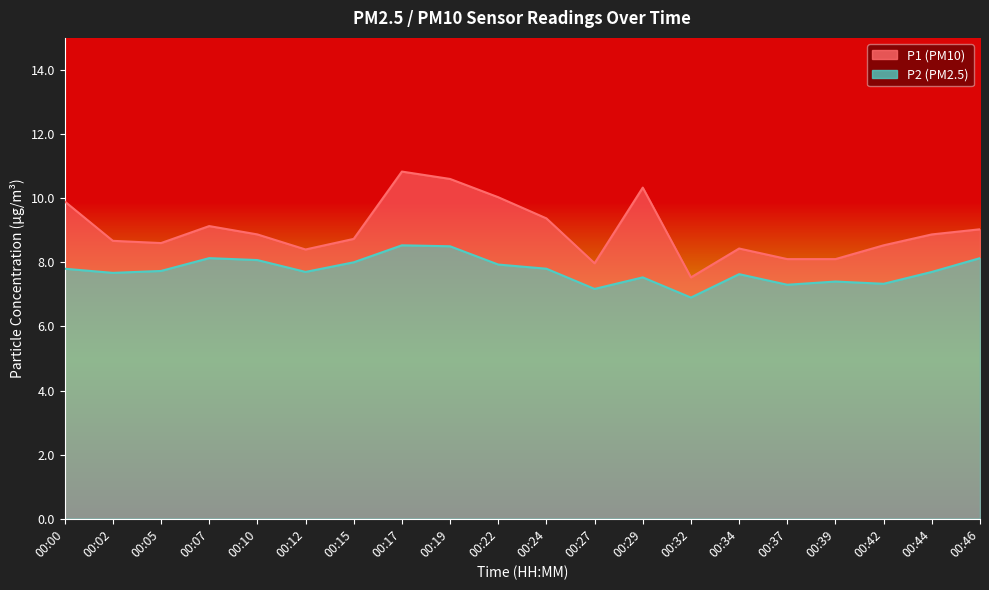

True or false: P1 has more than 2 interior local peaks.

True